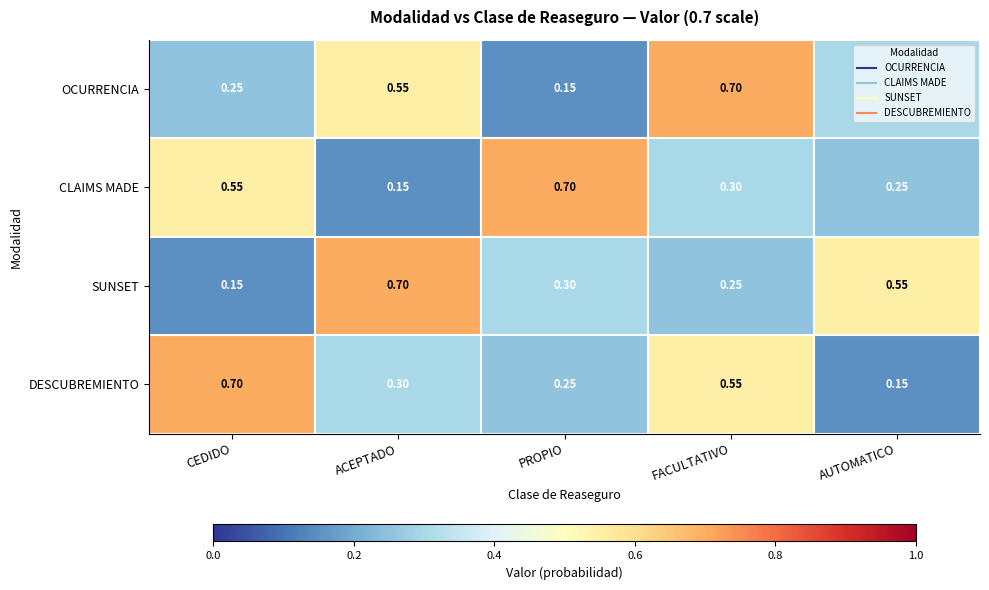

At which label does OCURRENCIA reach its minimum?

PROPIO